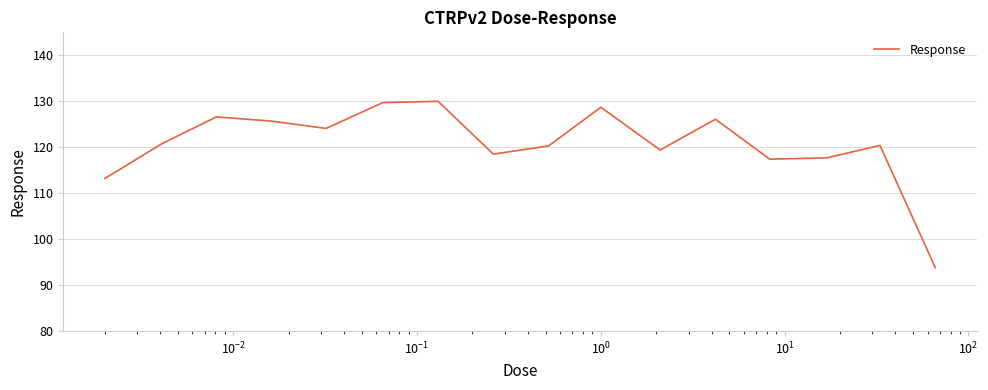

Count the number of data series in this chart.

1